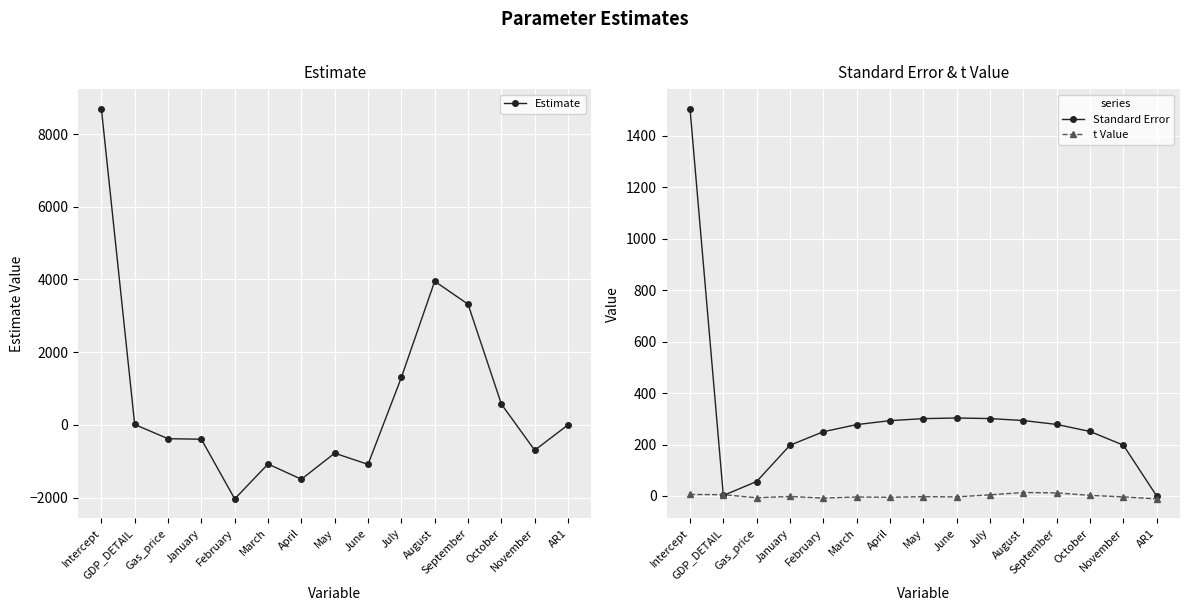

Which category has the highest value in the Estimate series?

Intercept